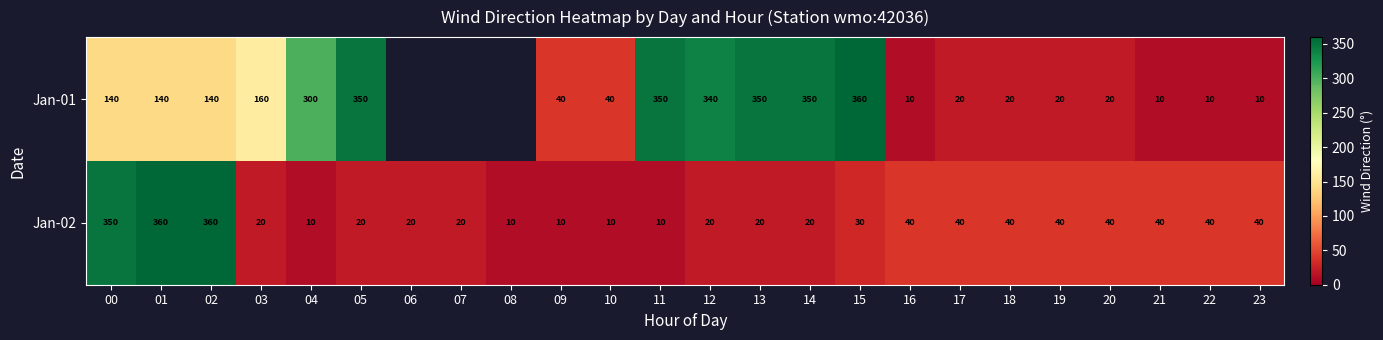

What is the difference between the maximum and minimum values in the Jan-02 series?

350